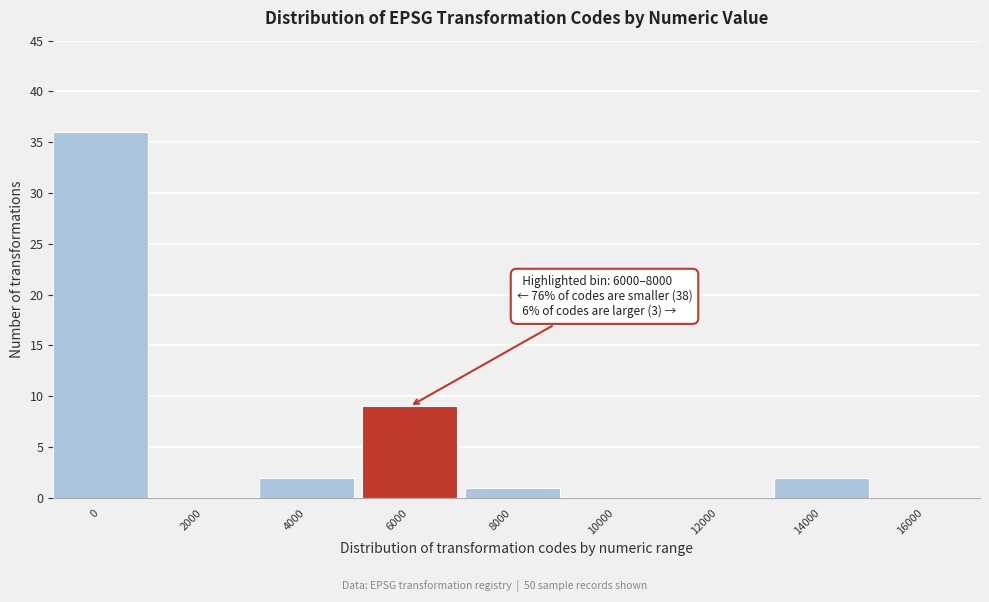

Reading right to left, extract all data points from this chart.

16000=0	14000=2	12000=0	10000=0	8000=1	6000=9	4000=2	2000=0	0=36